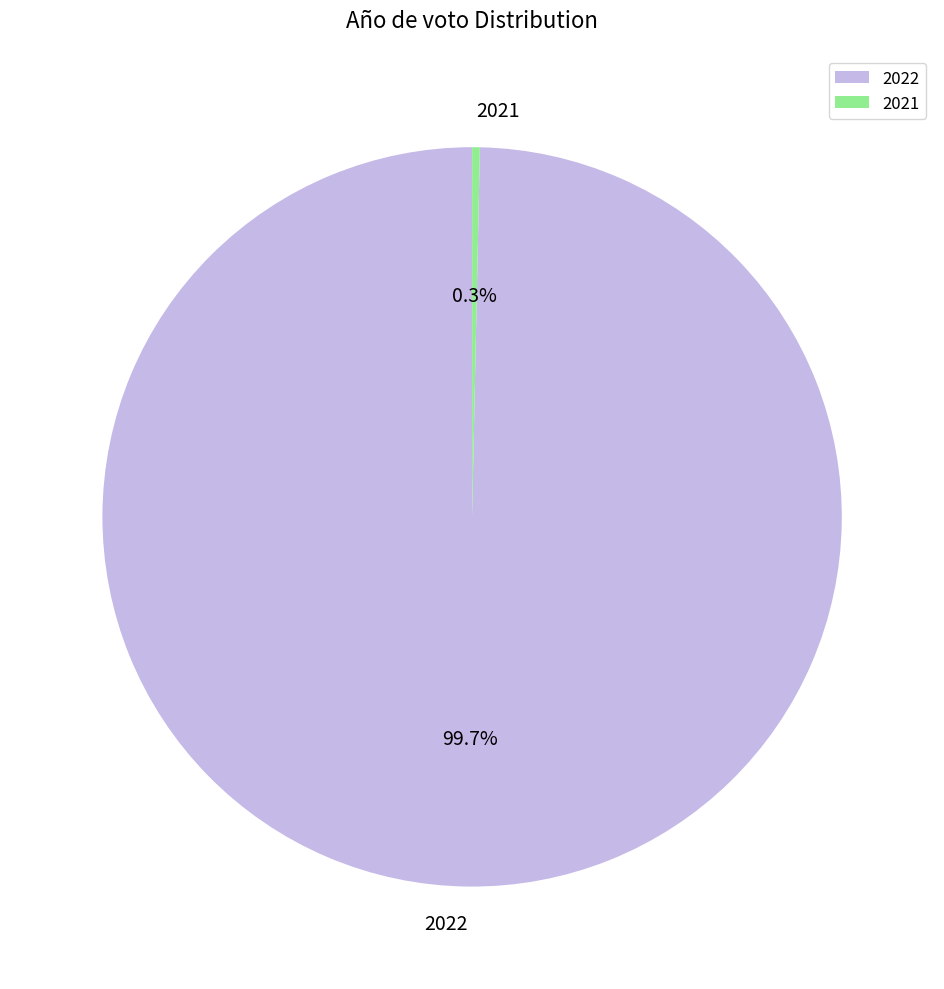

To the nearest percent, what portion does 2022 represent?

100%